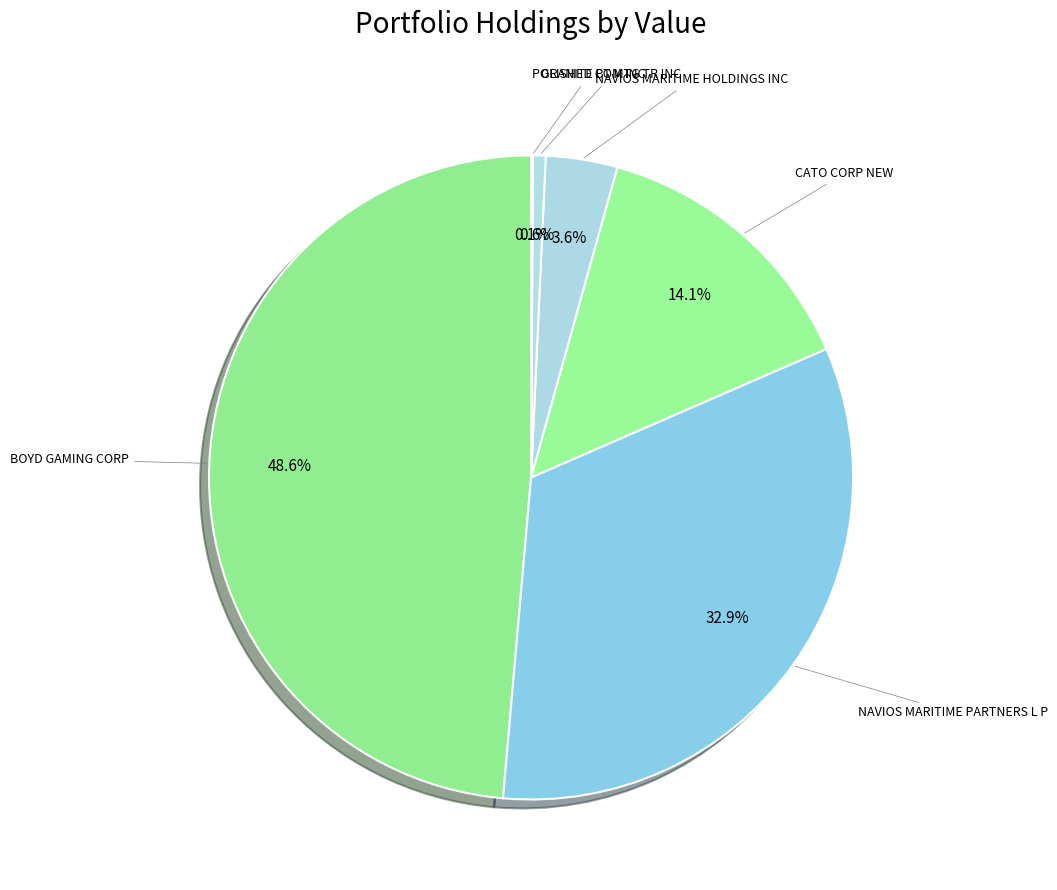

Does any single category account for the majority?

No